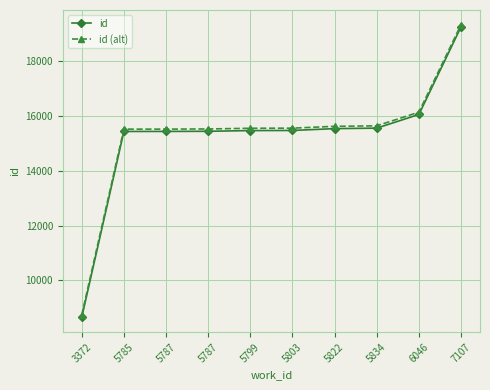

Where is id nearest to the value 13950?

5785